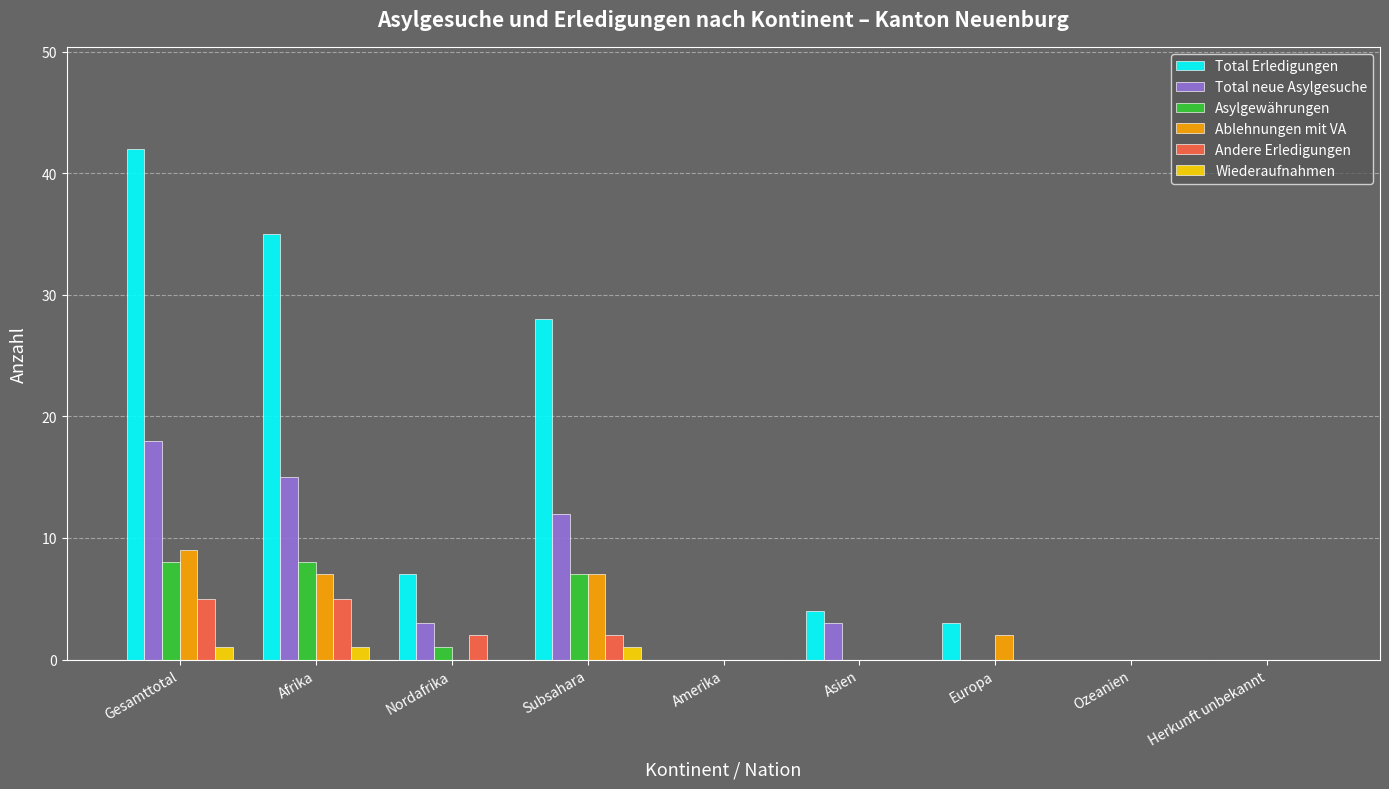

At which category is the sum across all series the highest?

Gesamttotal